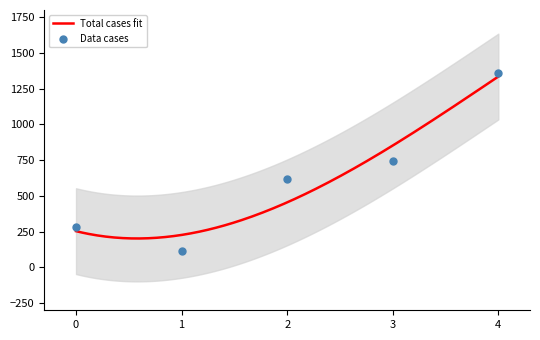

What are all the series names shown in the legend?

Total cases fit, Data cases